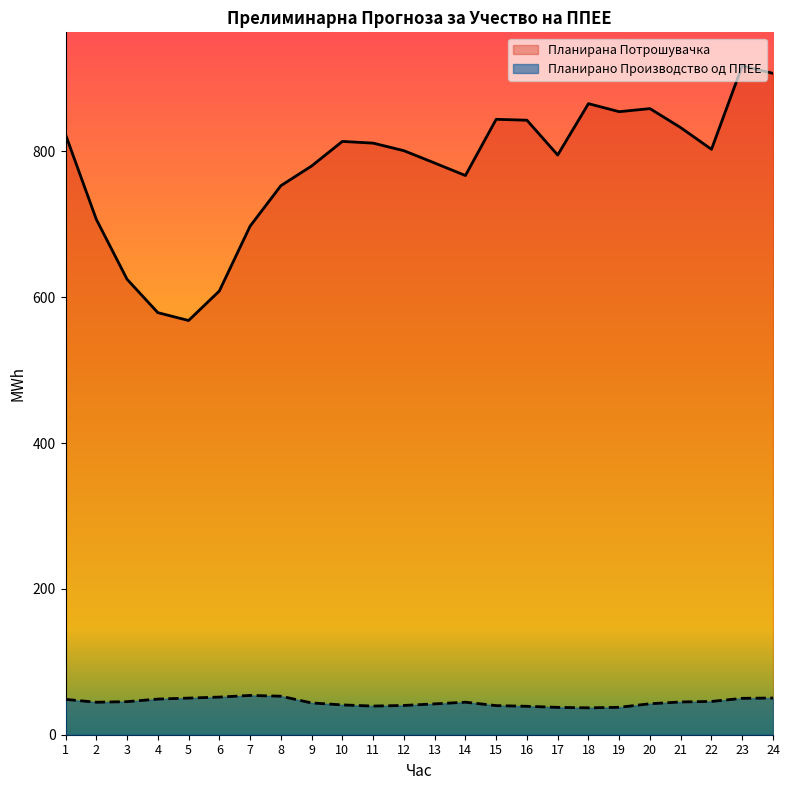

How many values in the Планирано Производство од ППЕЕ series are below 44?

11